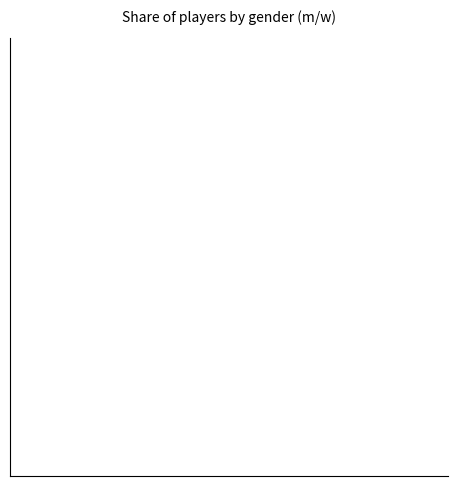

Is there any slice that represents more than half of the pie?

Yes